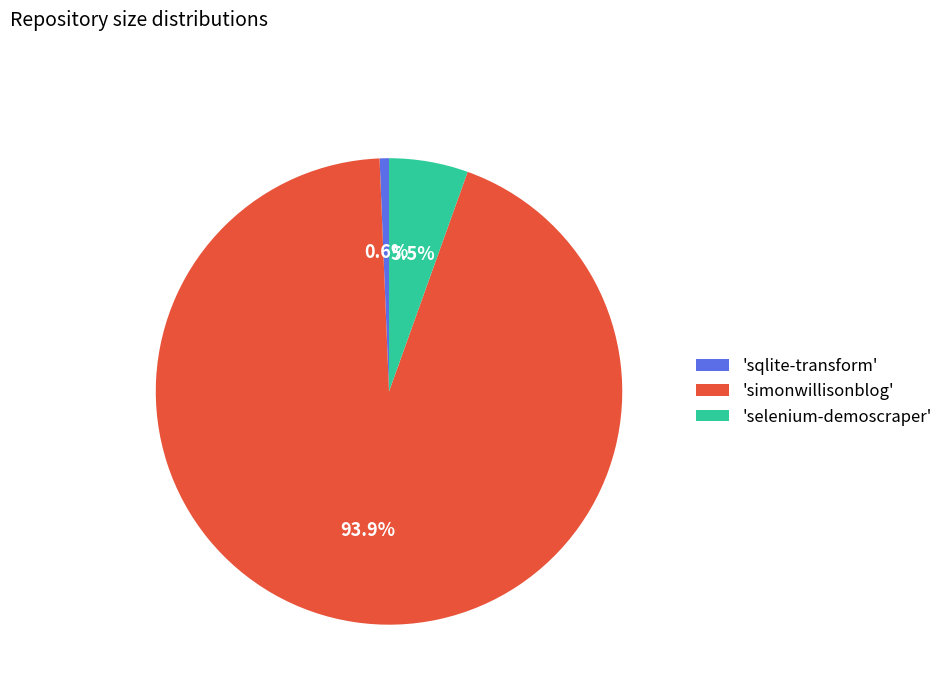

How many segments does this pie chart have?

3